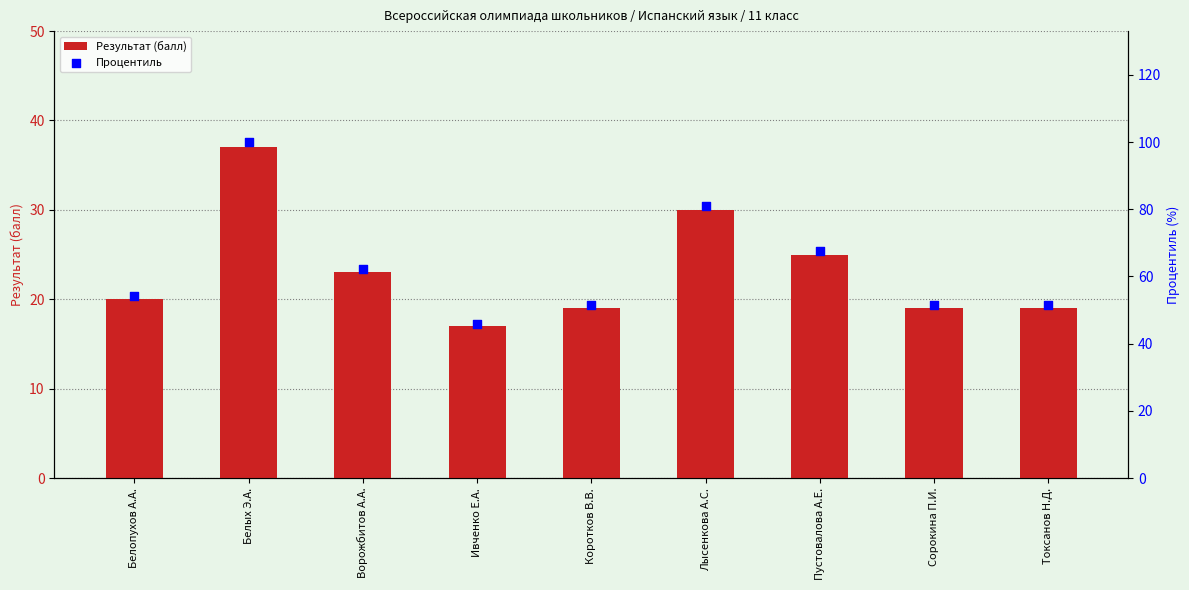

At how many categories does at least one series exceed 70?

2